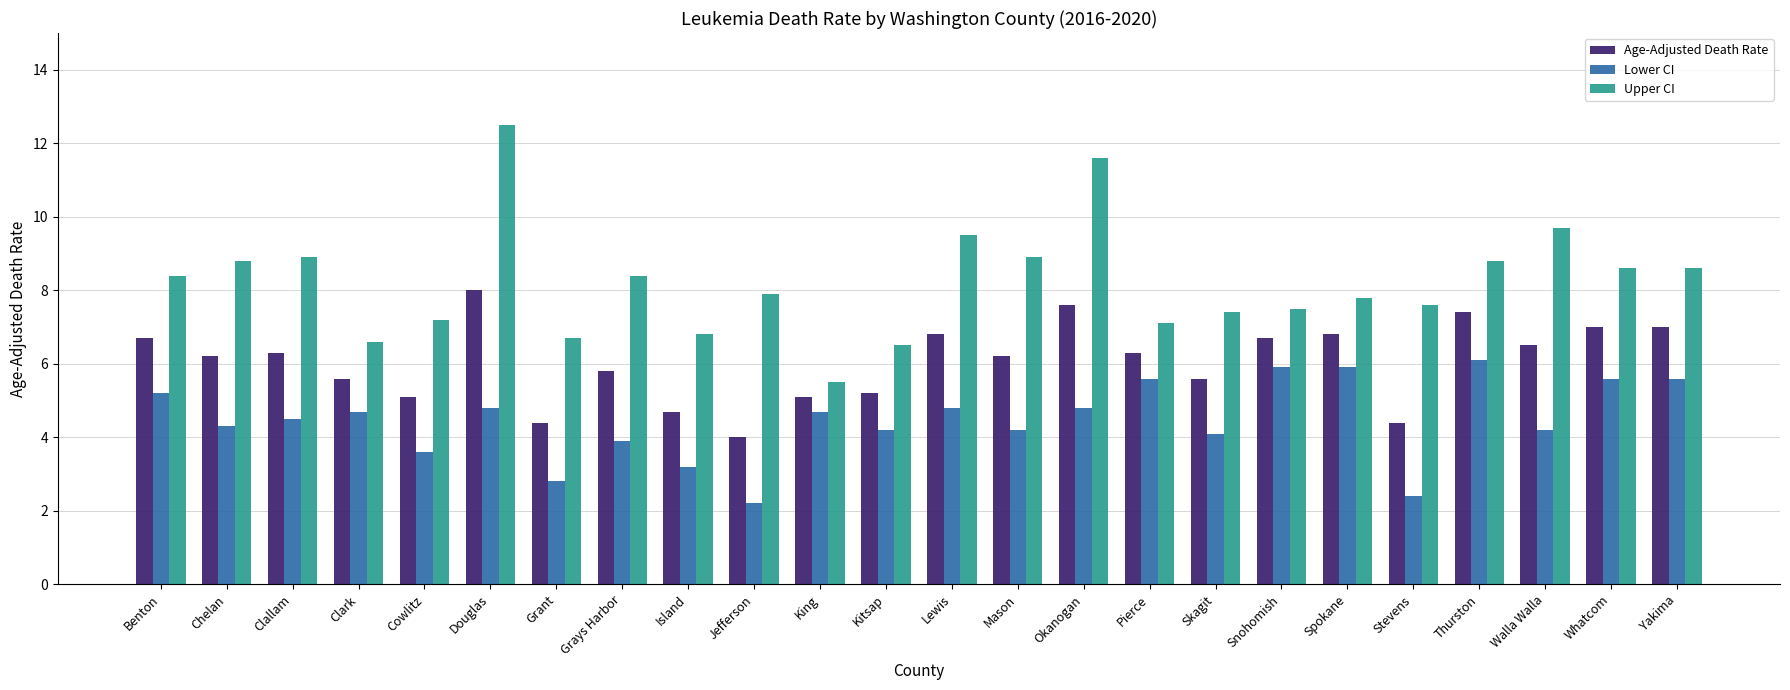

How many groups of bars are there?

24